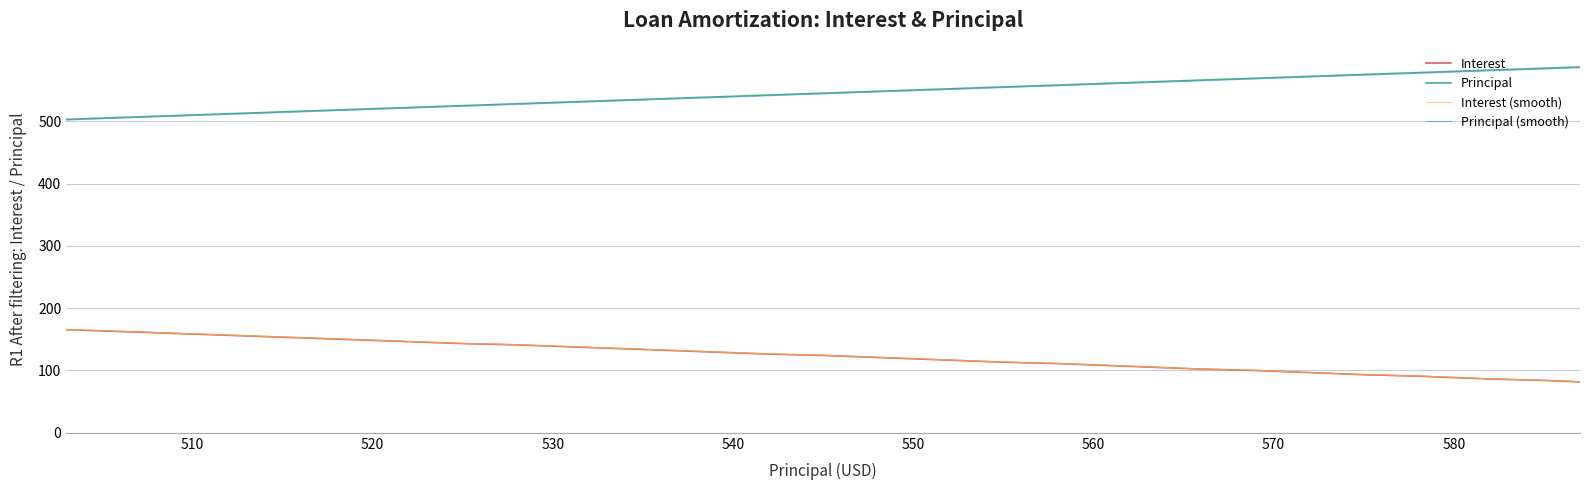

True or false: Principal (smooth) and Interest intersect in this chart.

False